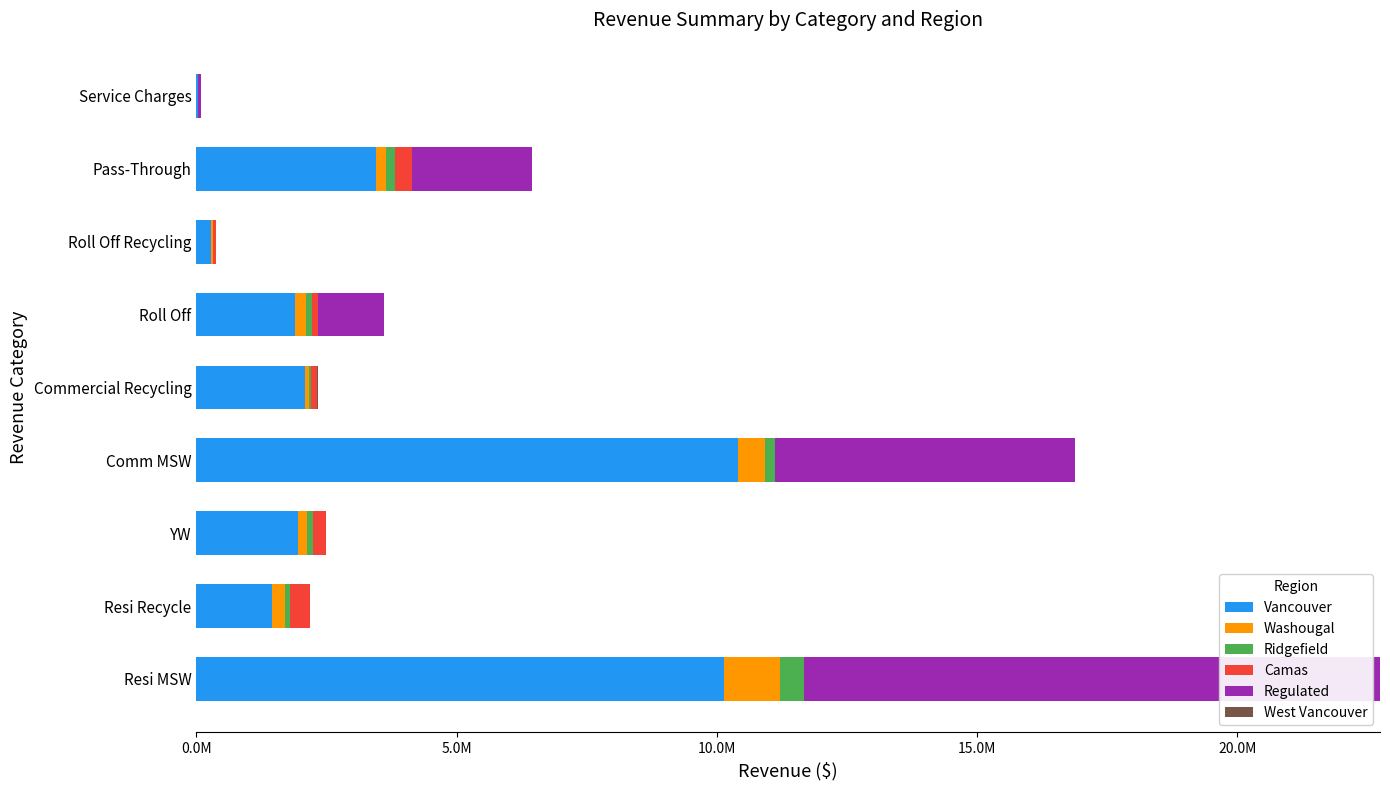

What is the sum of all Regulated values?

20472394.3